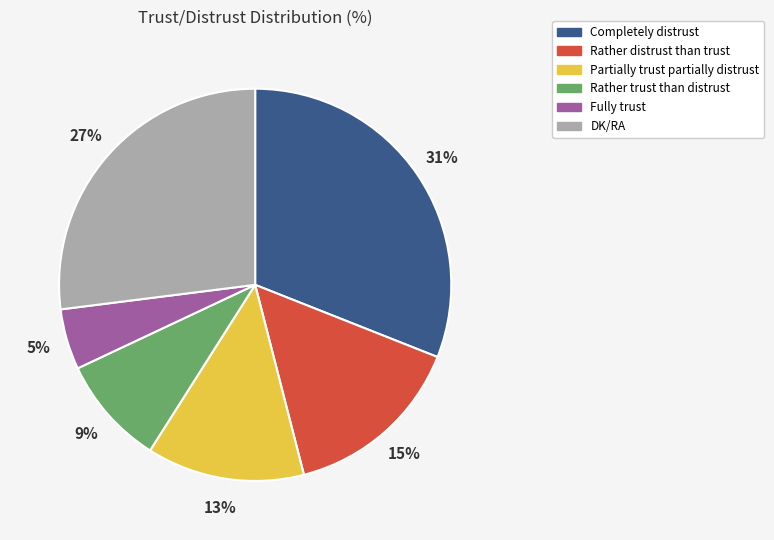

Rank the categories by value from lowest to highest.

Fully trust, Rather trust than distrust, Partially trust partially distrust, Rather distrust than trust, DK/RA, Completely distrust